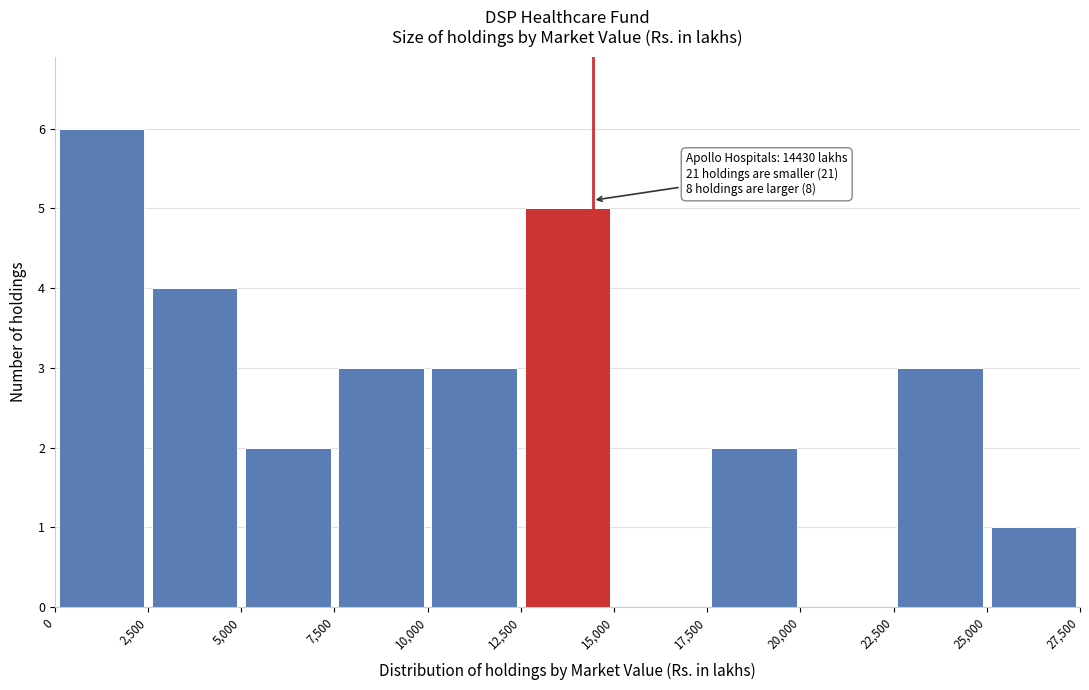

Which range on the x-axis has the tallest bar?

0 to 2,500